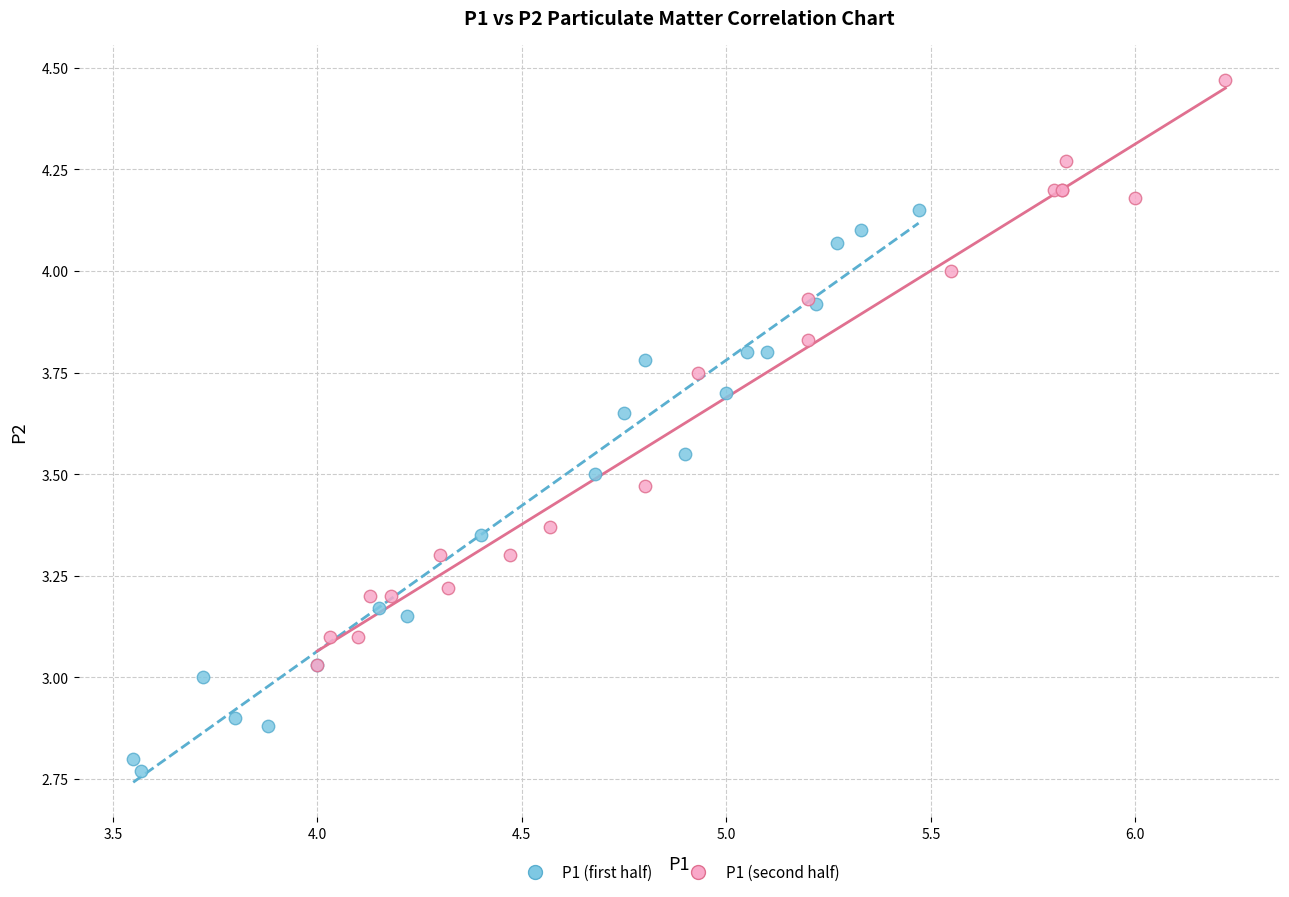

Which series reaches the maximum Y coordinate?

P1 (second half)